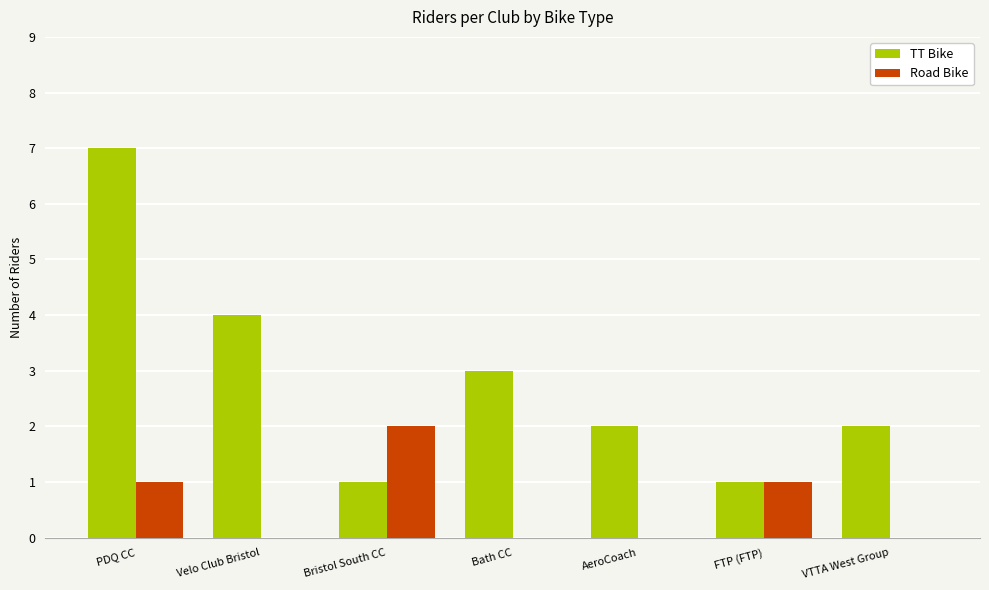

How many groups of bars are there?

7